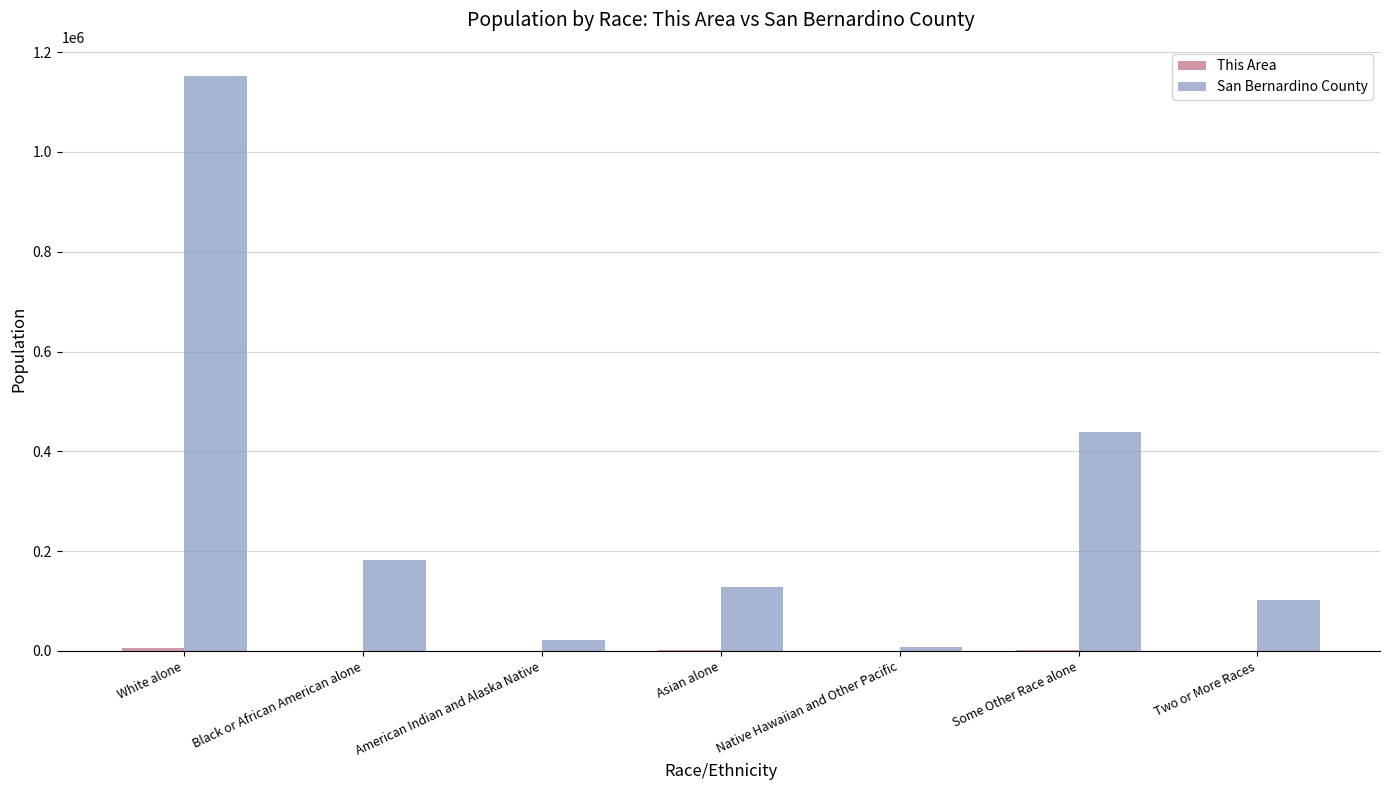

What is the greatest value displayed?

1153161